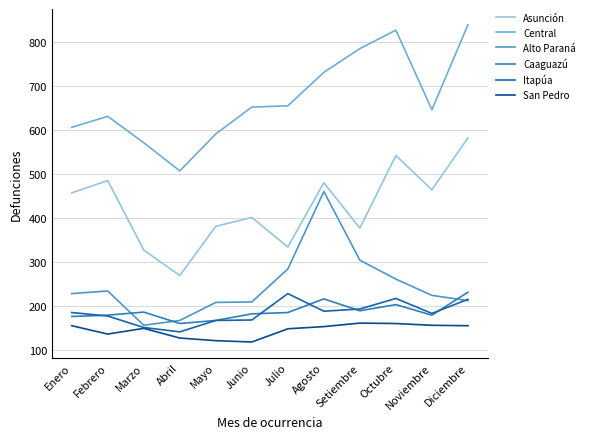

Does the chart display data point markers on the line(s)?

No